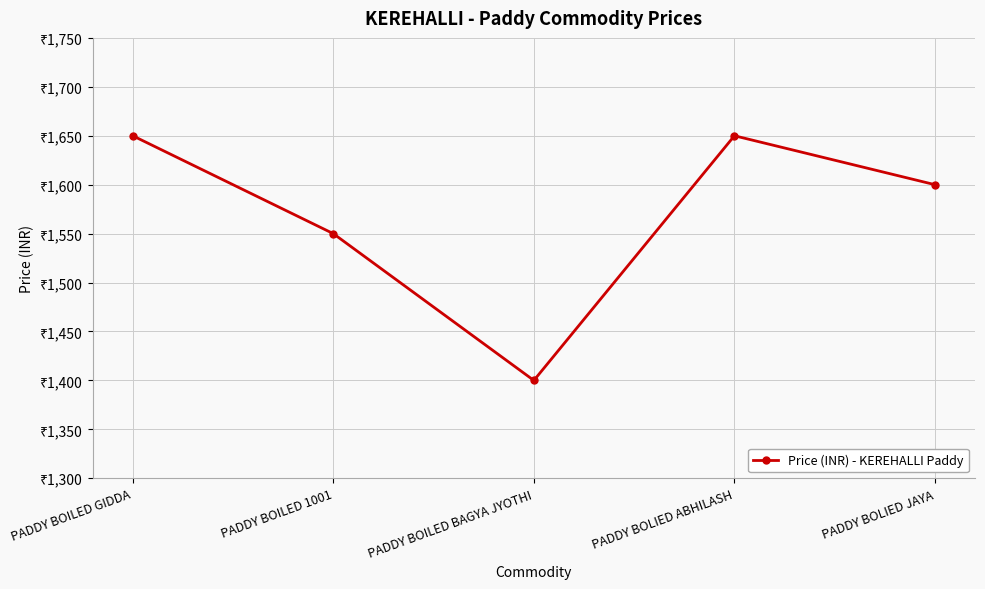

What is the average value?

1570